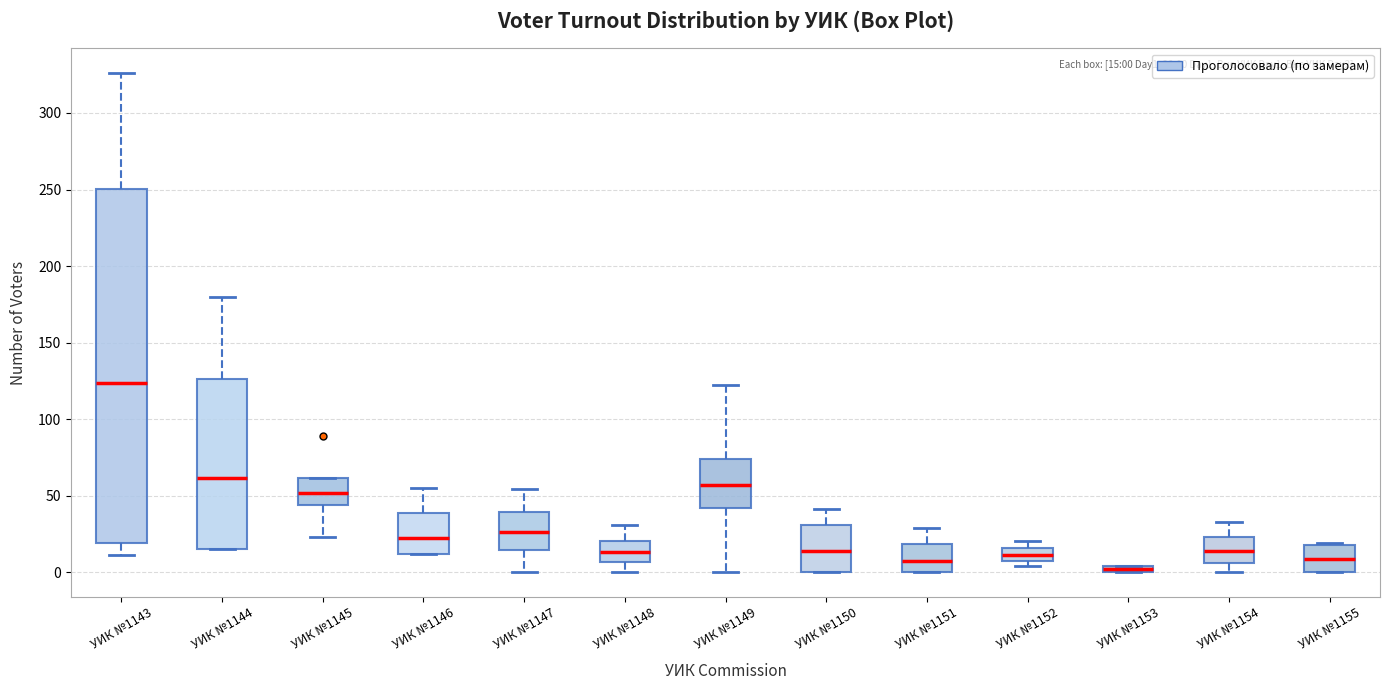

Which box is the tallest, from its lower edge to its upper edge?

УИК №1143